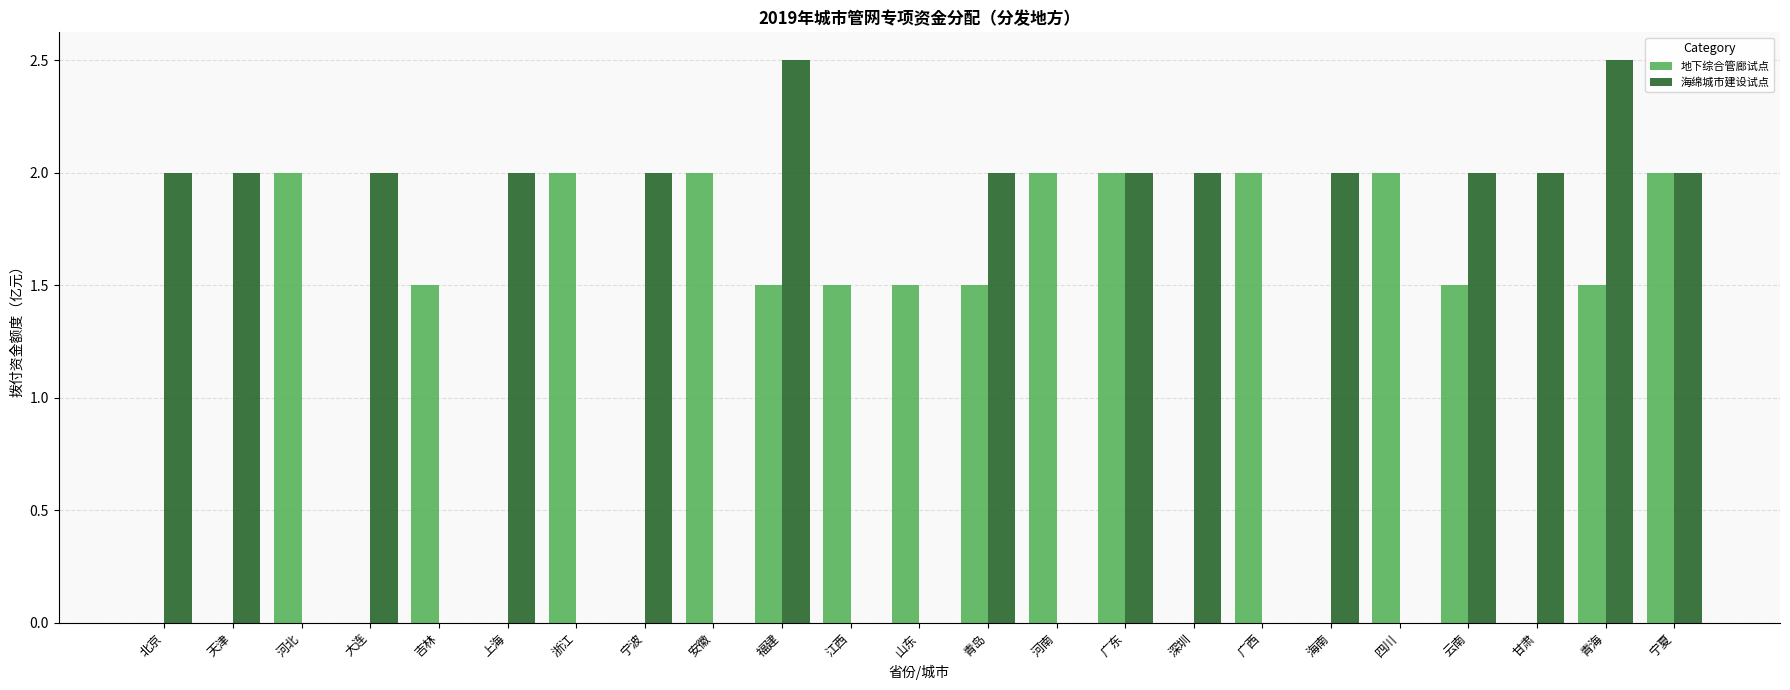

Where does the 地下综合管廊试点 series first go above 1?

河北